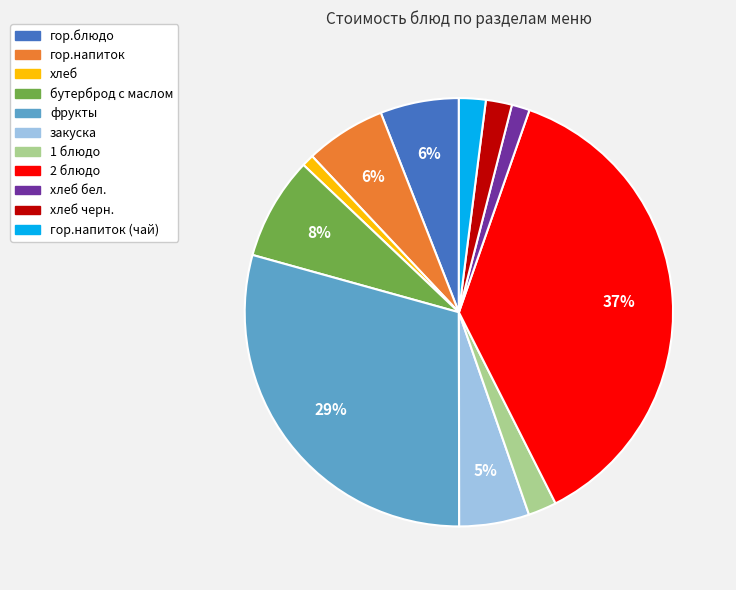

Is the sum of закуска and гор.блюдо greater than half?

No